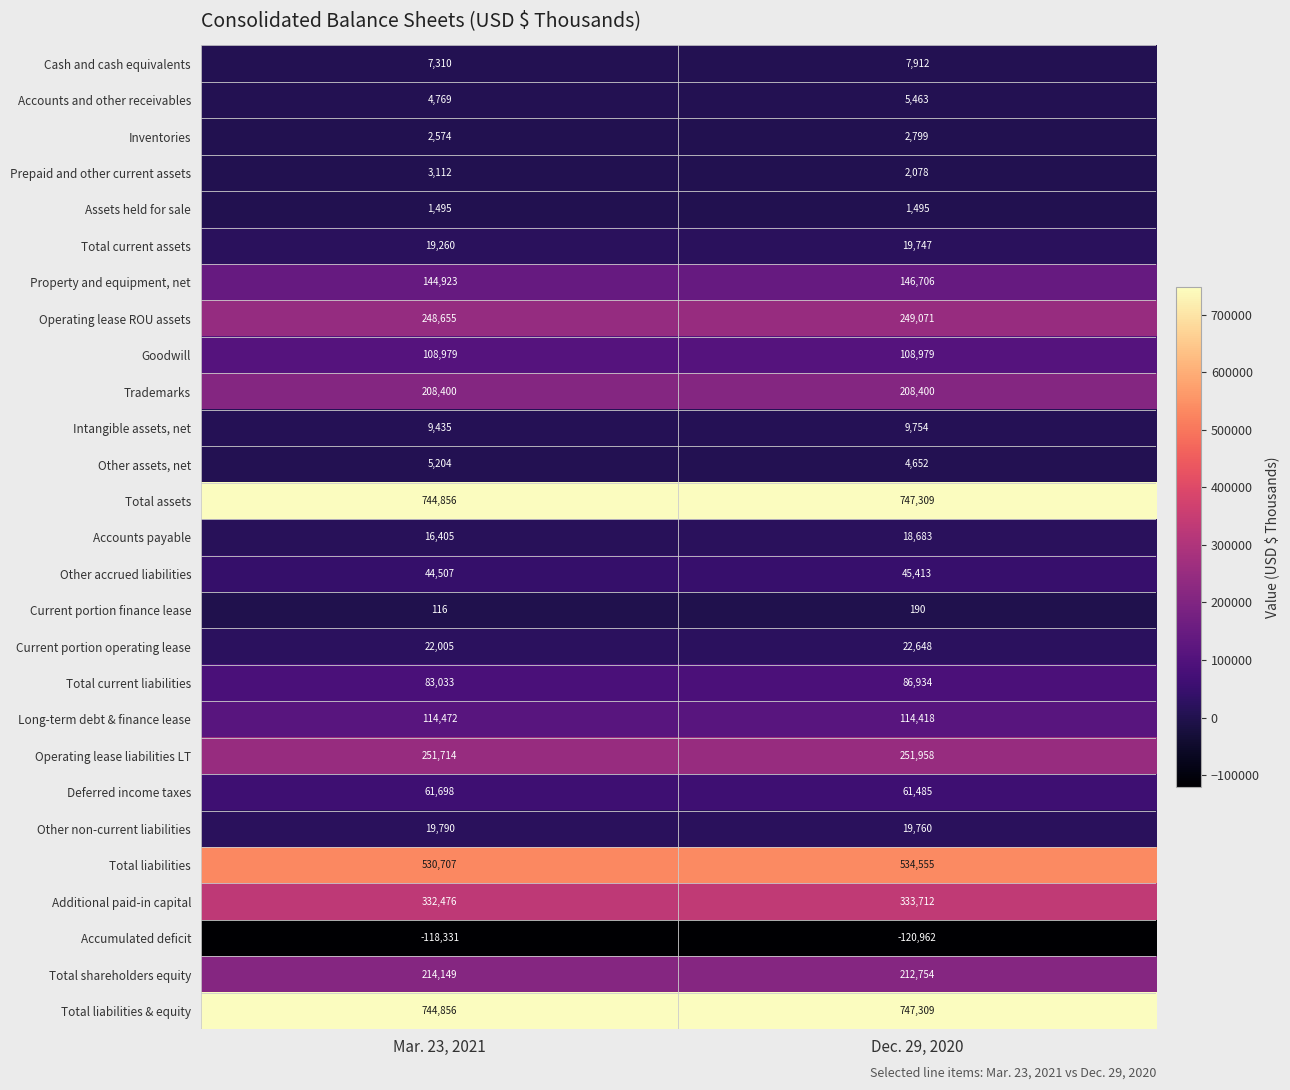

At which label is Other accrued liabilities closest to 44960?

Mar. 23, 2021